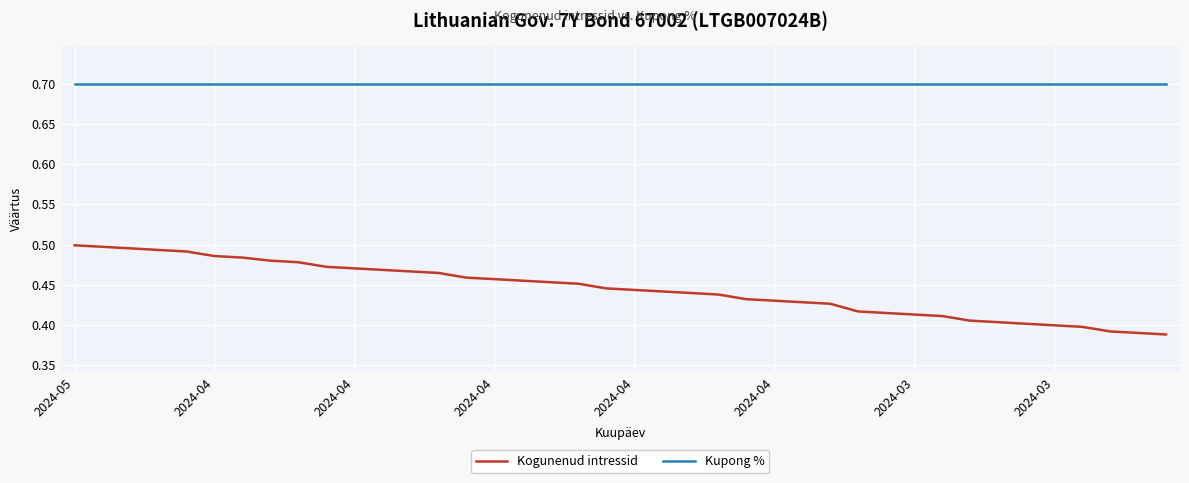

Which series has the largest range (max minus min)?

Kogunenud intressid